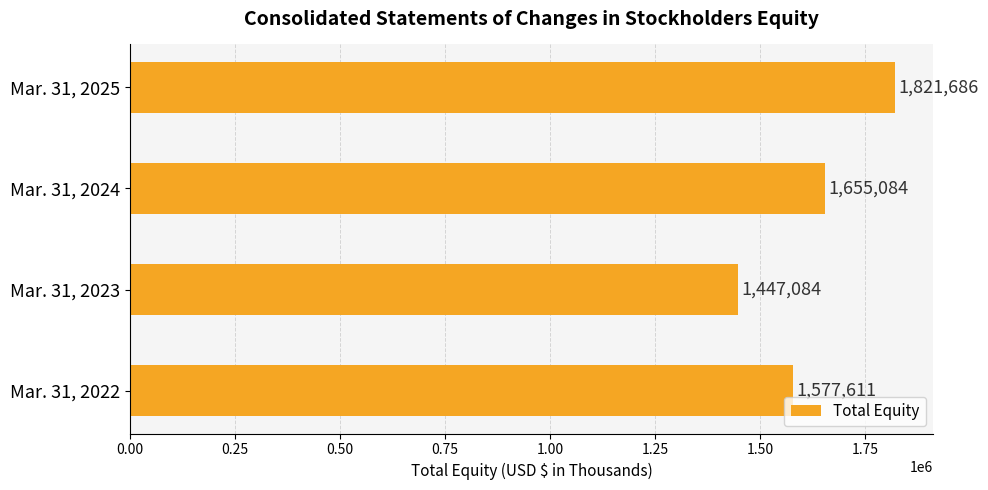

What is the difference between the maximum and minimum values?

374602